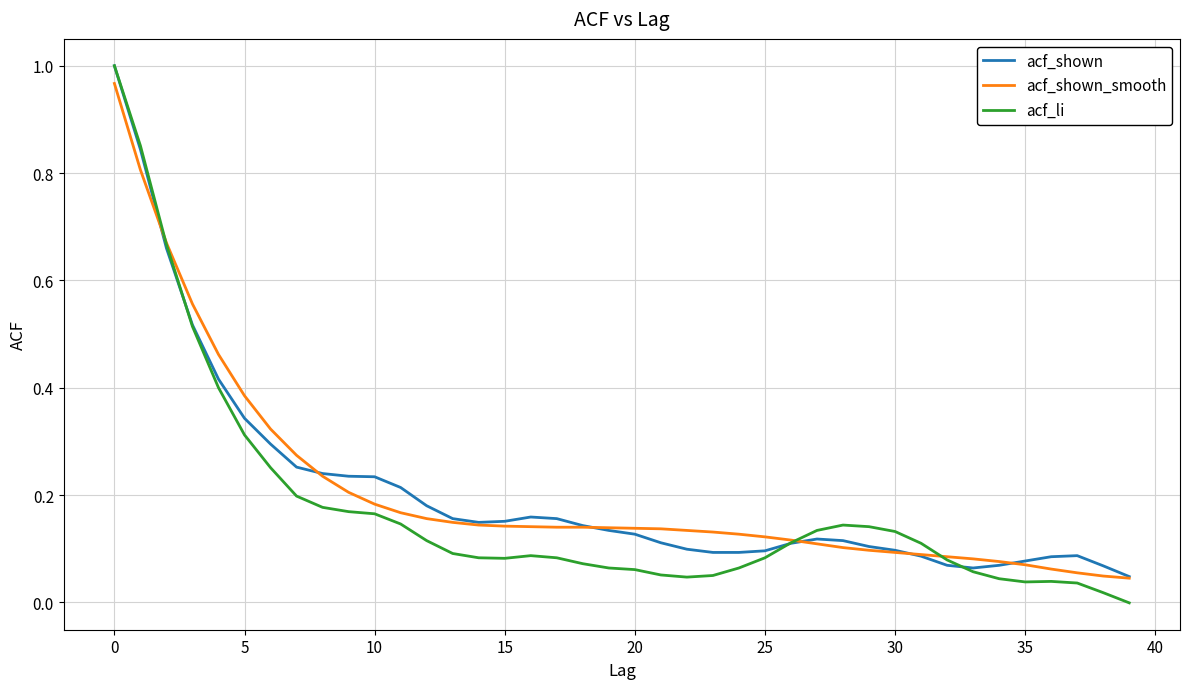

At which label is acf_shown closest to 0?

39